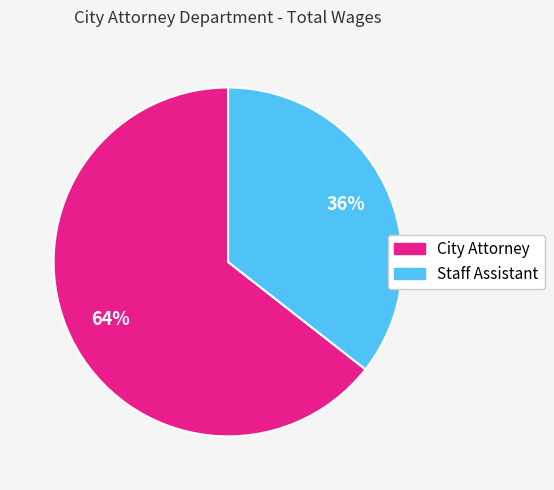

To the nearest percent, what is the combined percentage of Staff Assistant and City Attorney?

100%